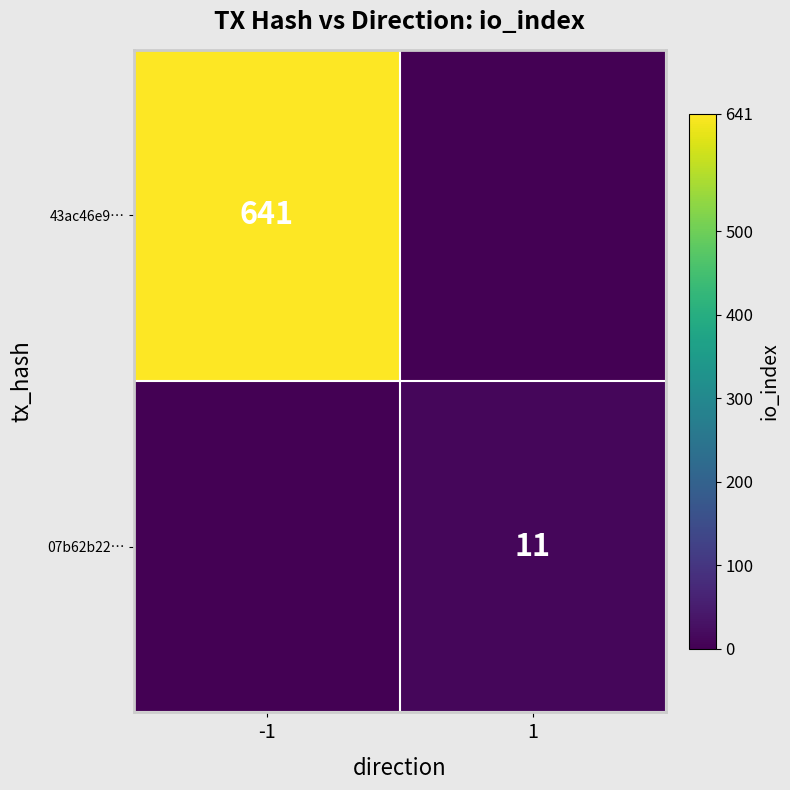

The value of 43ac46e9… at -1 is 143. True or false?

False